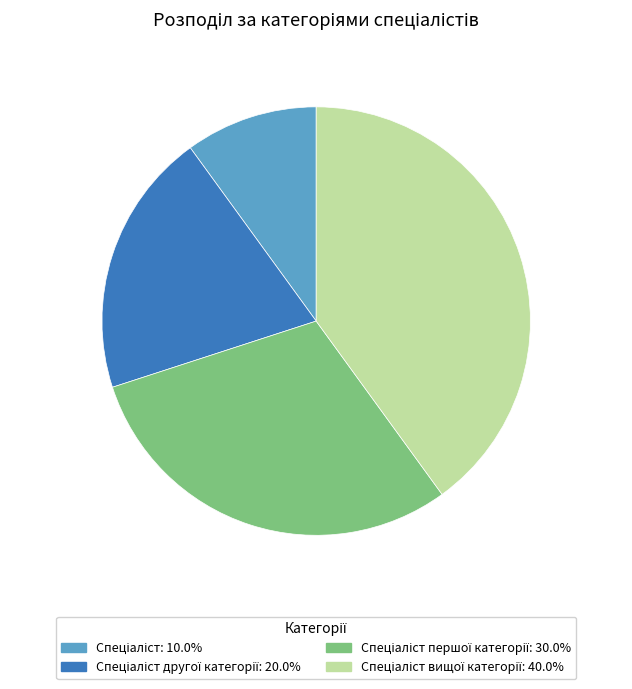

Is there a majority slice in this chart?

No